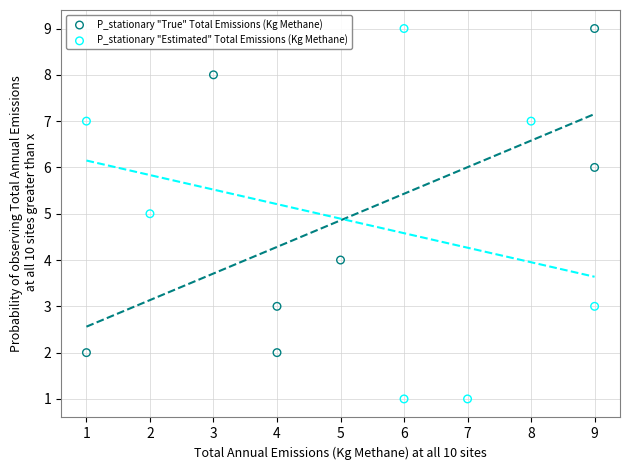

Which series reaches the minimum Y coordinate?

P_stationary "Estimated" Total Emissions (Kg Methane)